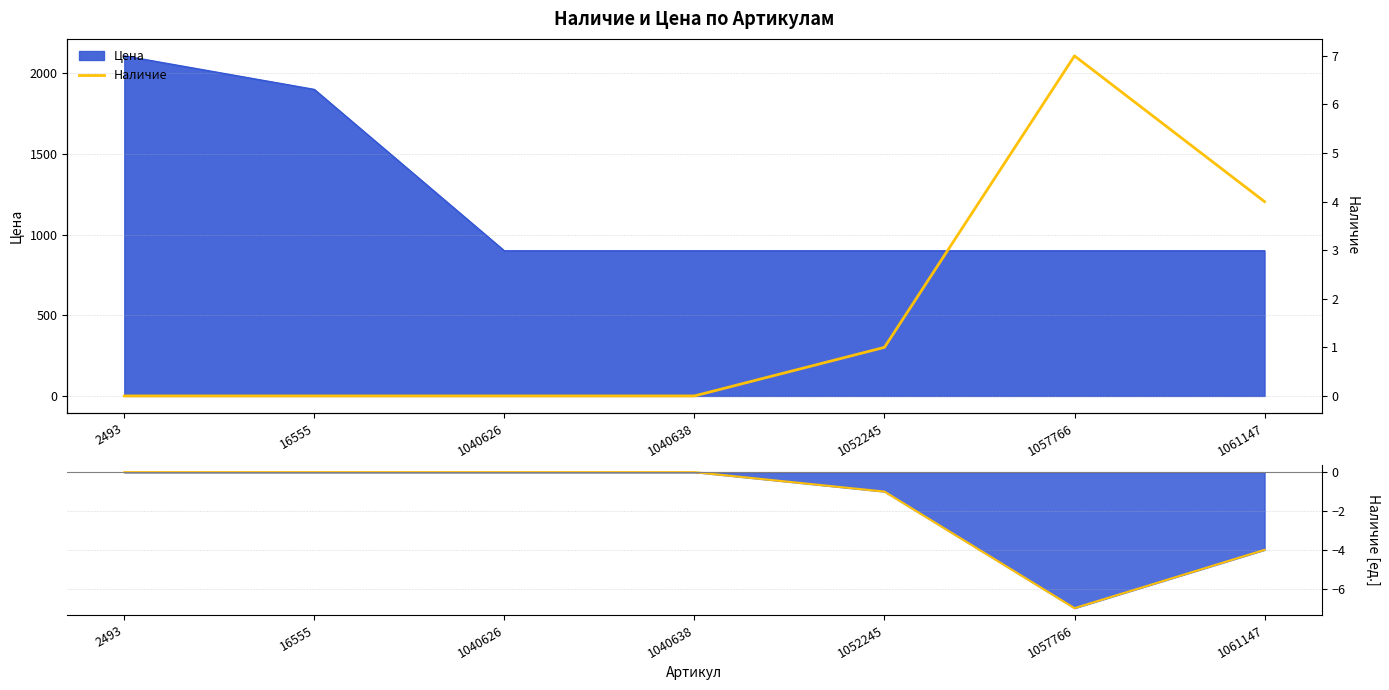

True or false: Наличие and Наличие линия intersect in this chart.

False